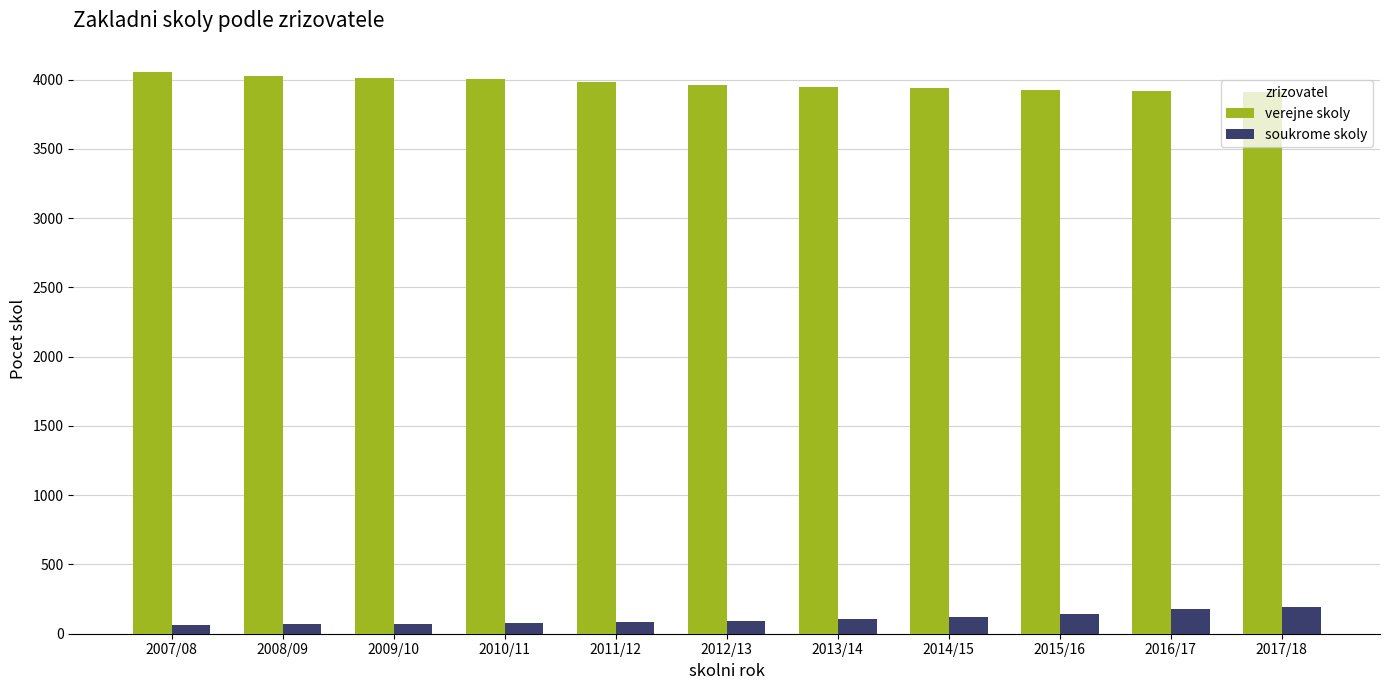

What is the difference between the verejne skoly values at 2008/09 and 2017/18?

111